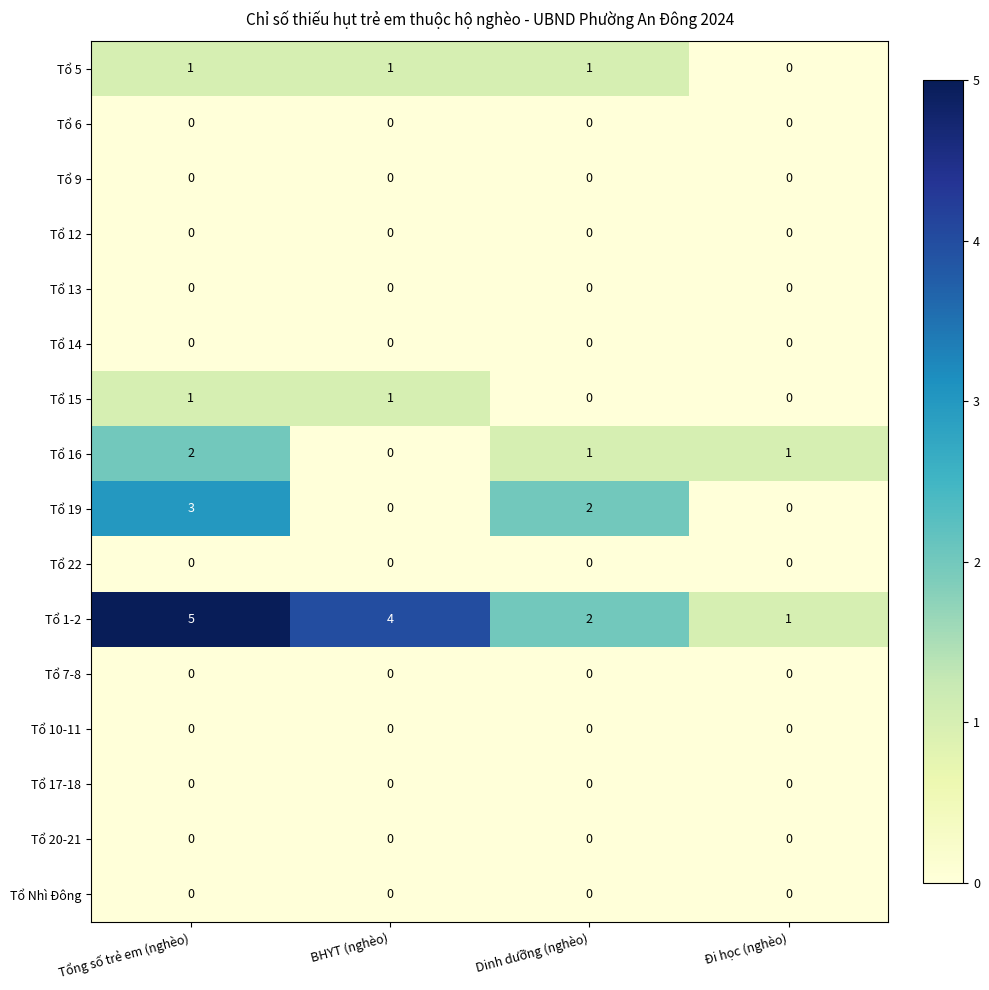

How many values in the Tổ 1-2 series are below 4?

2